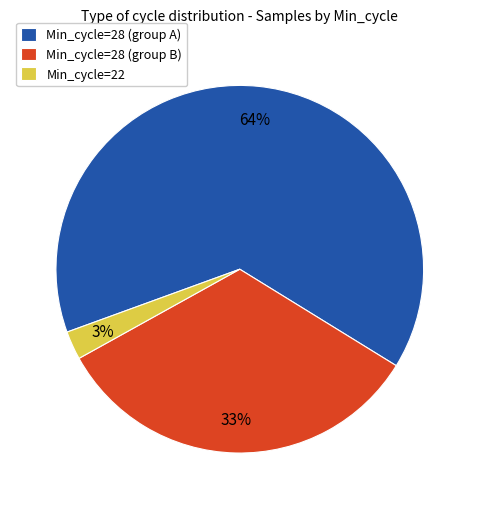

Rank the categories by value from highest to lowest.

Min_cycle=28 (group A), Min_cycle=28 (group B), Min_cycle=22